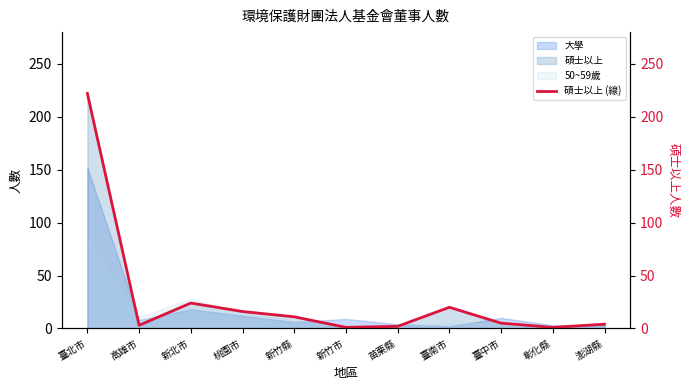

How many lines are shown in the chart?

1